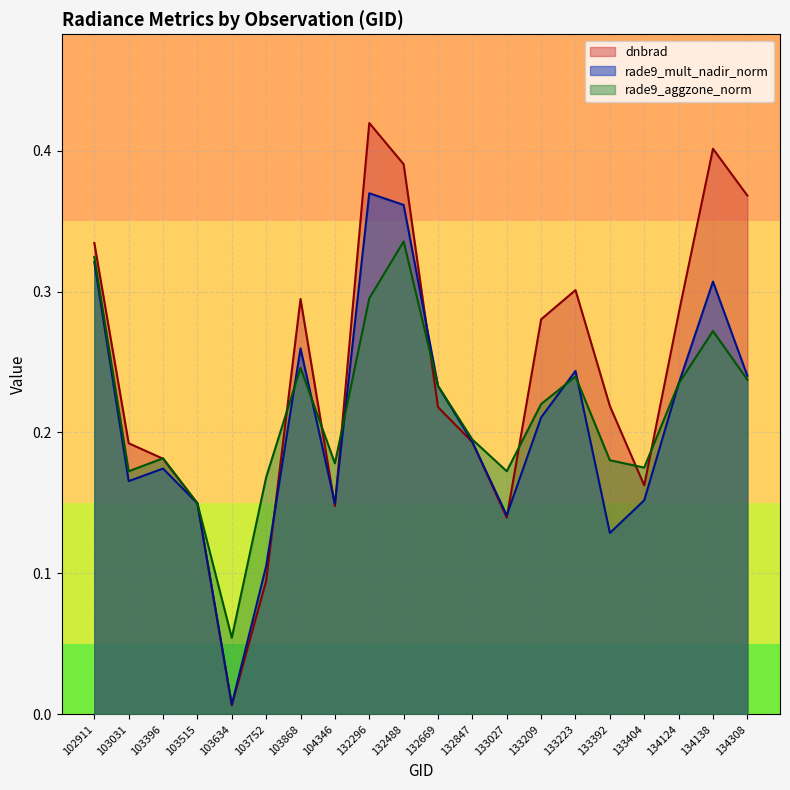

What is the value of the dnbrad point at the 15th from the left?

0.3